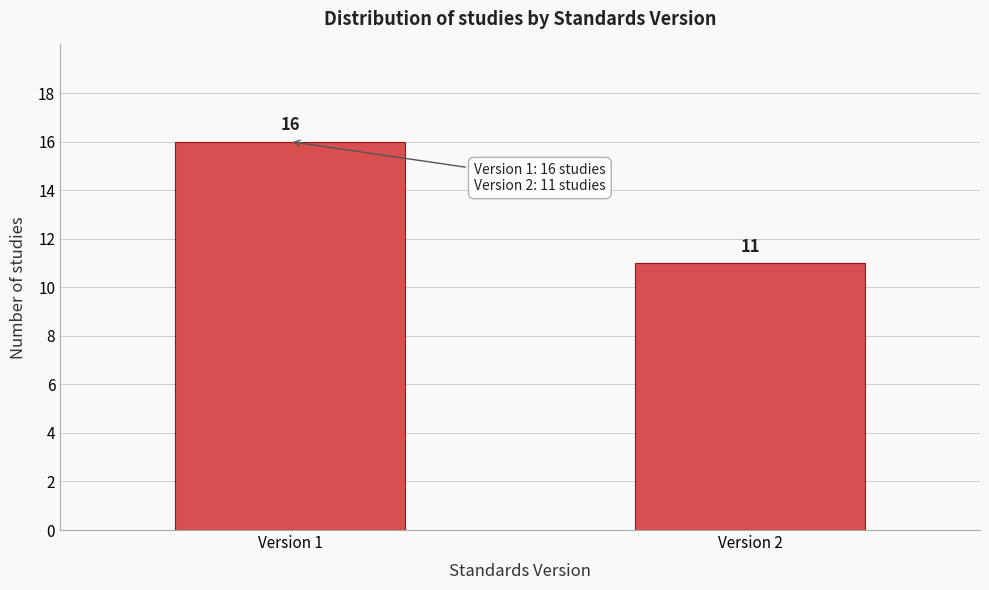

Reading left to right, transcribe all the data shown in this chart.

16	11